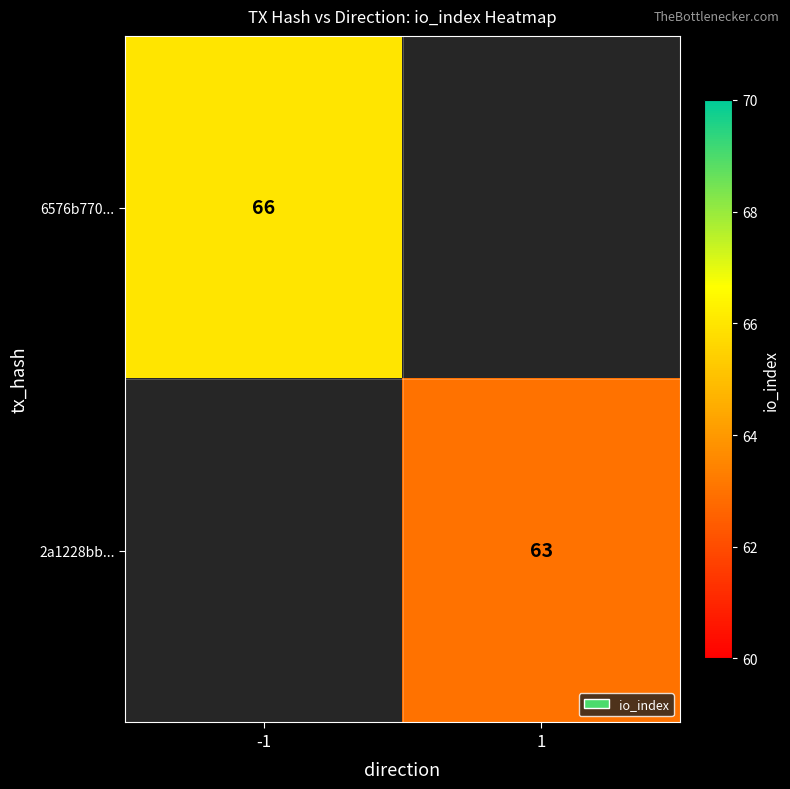

At how many categories does at least one series exceed 64?

1